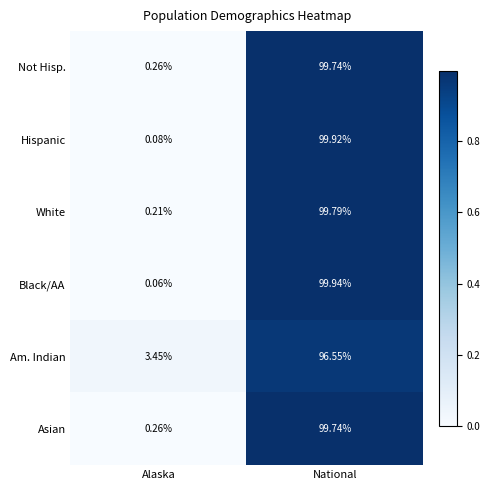

Which series has the widest spread of values?

Black/AA